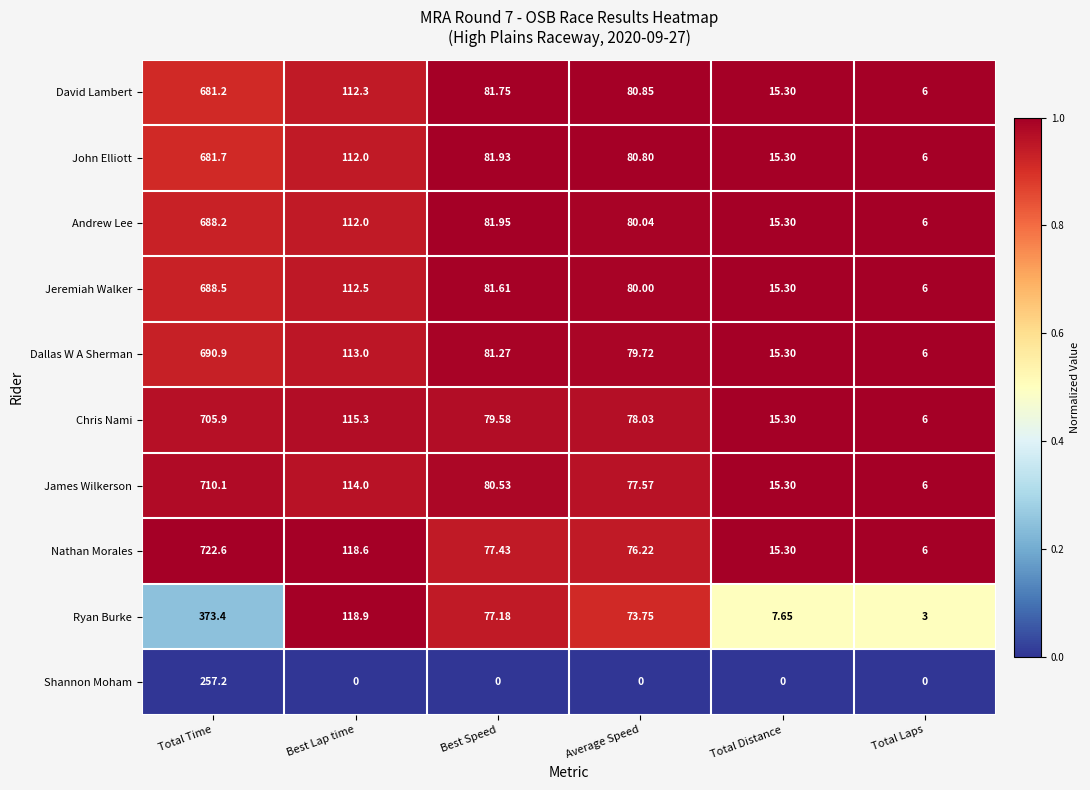

At Best Speed, list the series in order from smallest to largest.

Shannon Moham, Ryan Burke, Nathan Morales, Chris Nami, James Wilkerson, Dallas W A Sherman, Jeremiah Walker, David Lambert, John Elliott, Andrew Lee